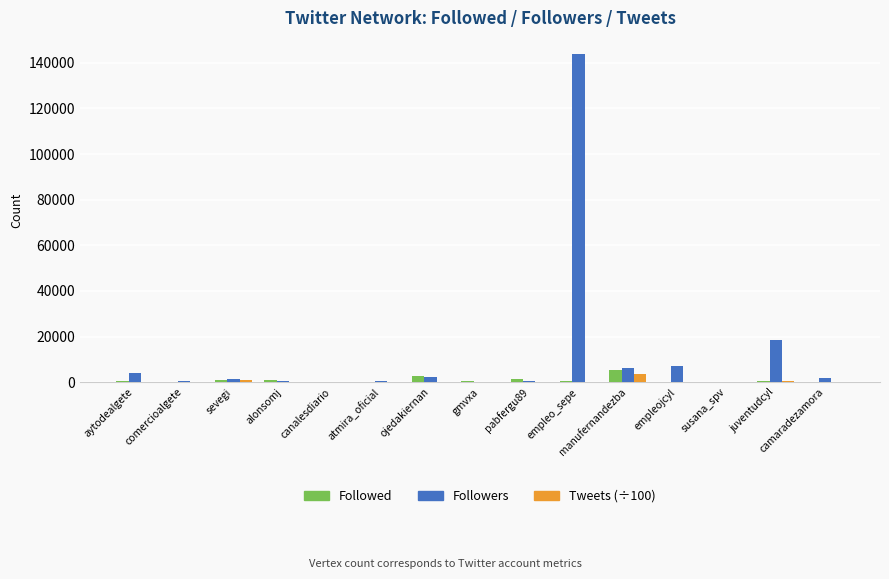

What is the greatest value displayed?

143761.0